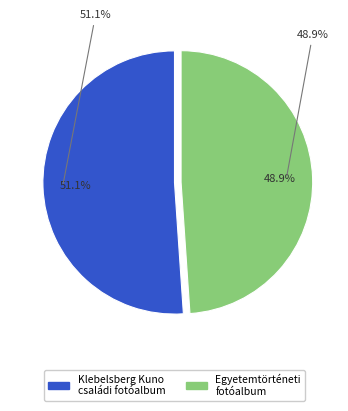

To the nearest percent, what portion does Still Image (Egyetemtörténeti) represent?

49%